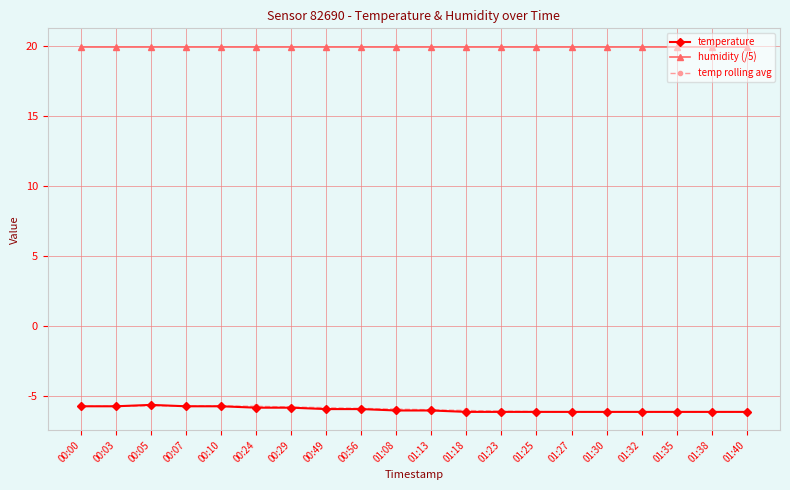

What is the difference between the highest and lowest values at 00:00?

25.7